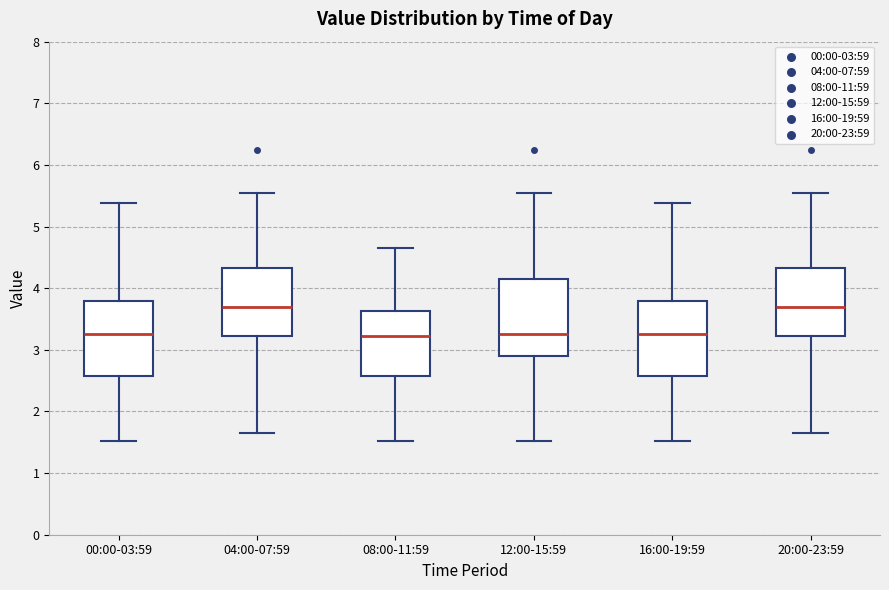

Reading left to right, read every box against the y-axis: the position of its median line, the range the box covers, and the ends of its whiskers. The values are not printed on the chart, so give them approximately, as read against the axis.

00:00-03:59: median 3.3, box 2.6 to 3.8, whiskers 1.5 to 5.4
04:00-07:59: median 3.7, box 3.2 to 4.3, whiskers 1.7 to 5.6
08:00-11:59: median 3.2, box 2.6 to 3.6, whiskers 1.5 to 4.7
12:00-15:59: median 3.3, box 2.9 to 4.2, whiskers 1.5 to 5.6
16:00-19:59: median 3.3, box 2.6 to 3.8, whiskers 1.5 to 5.4
20:00-23:59: median 3.7, box 3.2 to 4.3, whiskers 1.7 to 5.6